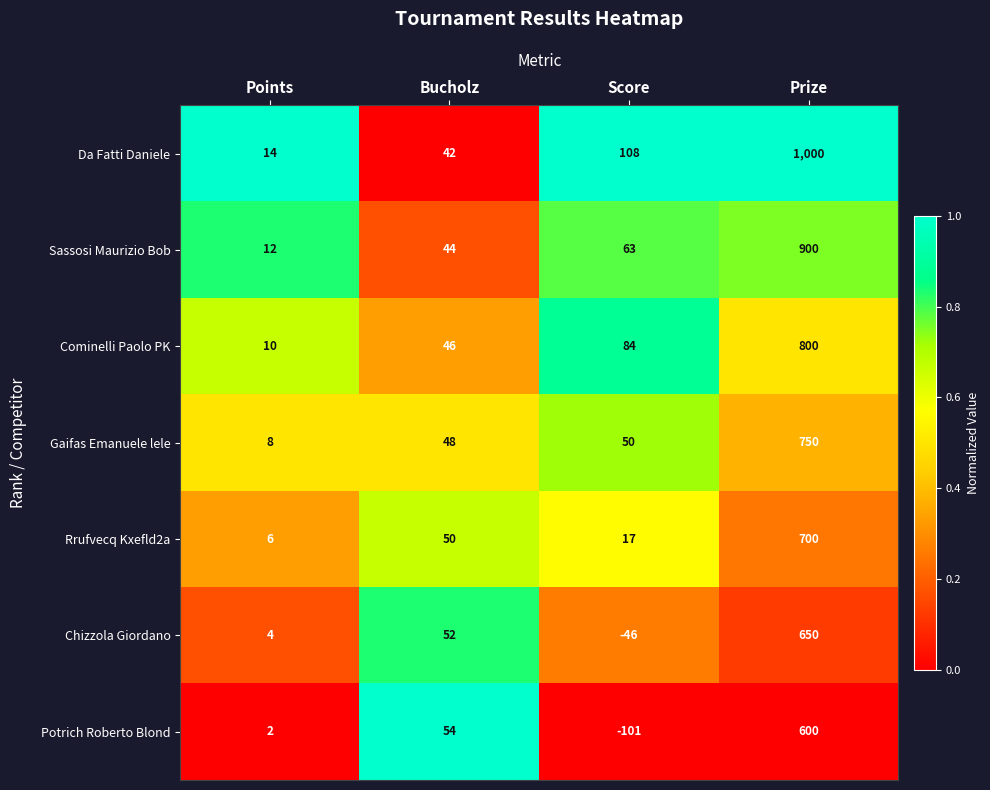

True or false: Sassosi Maurizio Bob has a value of 24 at Score.

False